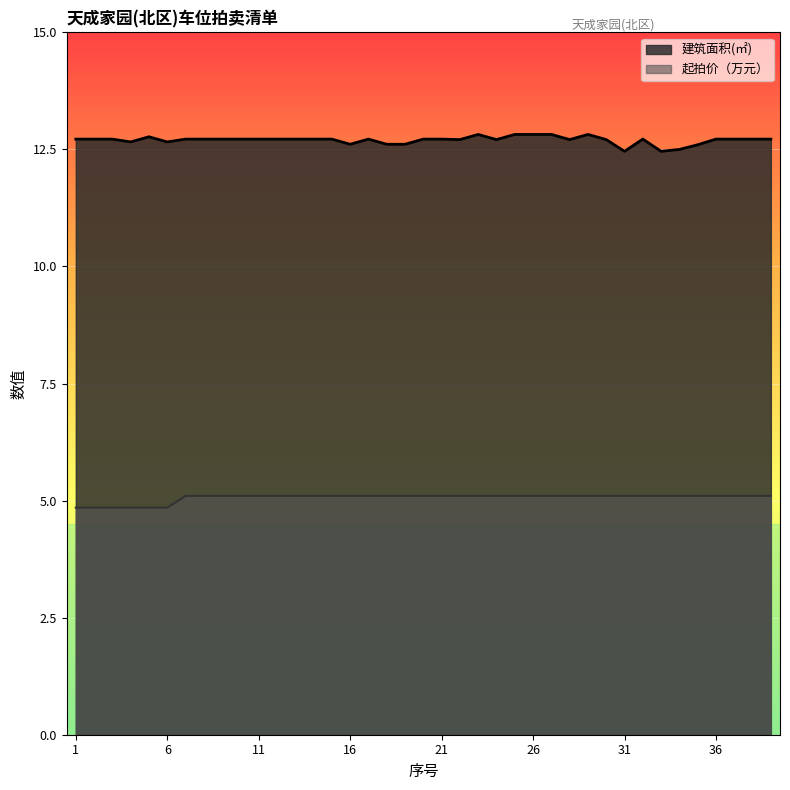

Reading left to right, transcribe all the data shown in this chart.

建筑面积(㎡): 12.7	12.7	12.7	12.7	12.8	12.7	12.7	12.7	12.7	12.7	12.7	12.7	12.7	12.7	12.7	12.6	12.7	12.6	12.6	12.7	12.7	12.7	12.8	12.7	12.8	12.8	12.8	12.7	12.8	12.7	12.5	12.7	12.5	12.5	12.6	12.7	12.7	12.7	12.7
起拍价（万元）: 4.8	4.8	4.8	4.8	4.8	4.8	5.1	5.1	5.1	5.1	5.1	5.1	5.1	5.1	5.1	5.1	5.1	5.1	5.1	5.1	5.1	5.1	5.1	5.1	5.1	5.1	5.1	5.1	5.1	5.1	5.1	5.1	5.1	5.1	5.1	5.1	5.1	5.1	5.1